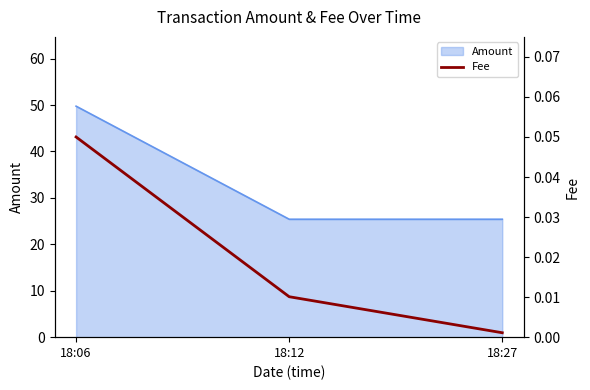

List the labels in order of value, largest first.

18:06, 18:12, 18:27